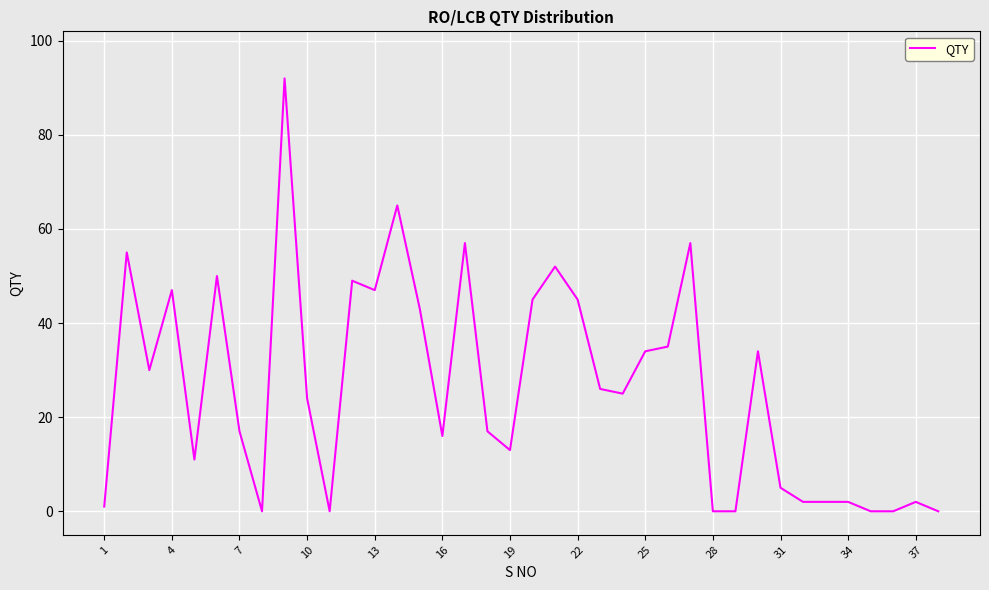

What is the maximum value shown in the chart?

92